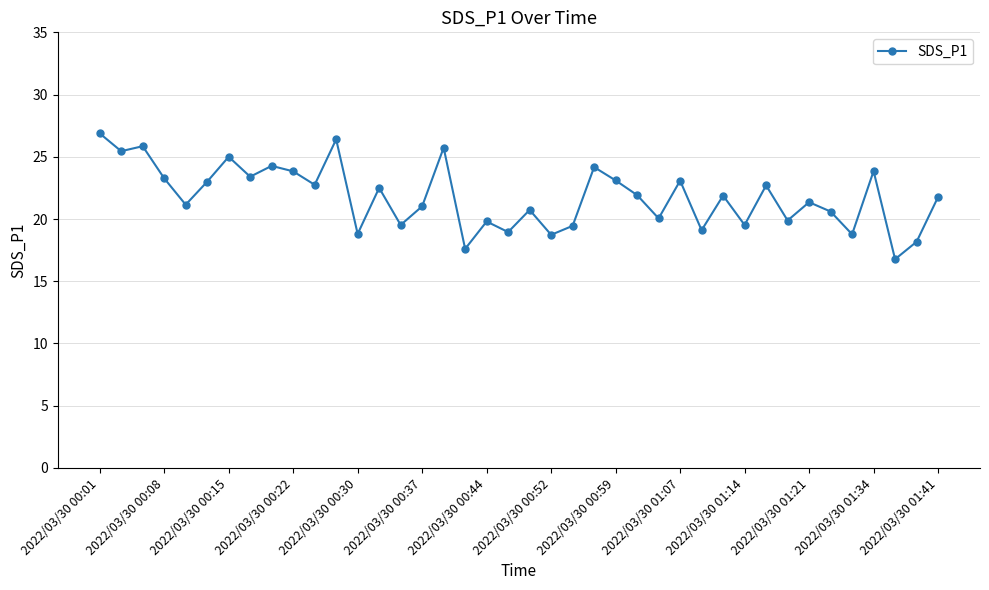

What is the difference between the maximum and minimum values?

10.1